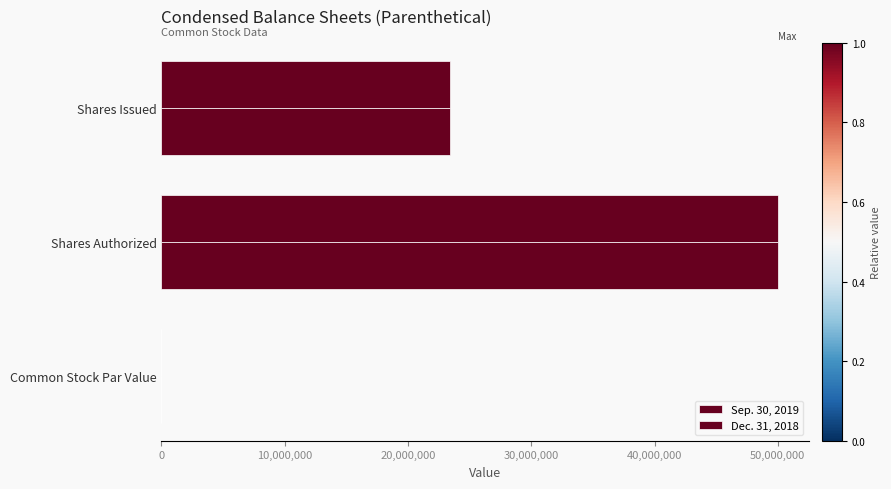

How many data points does each series have?

3